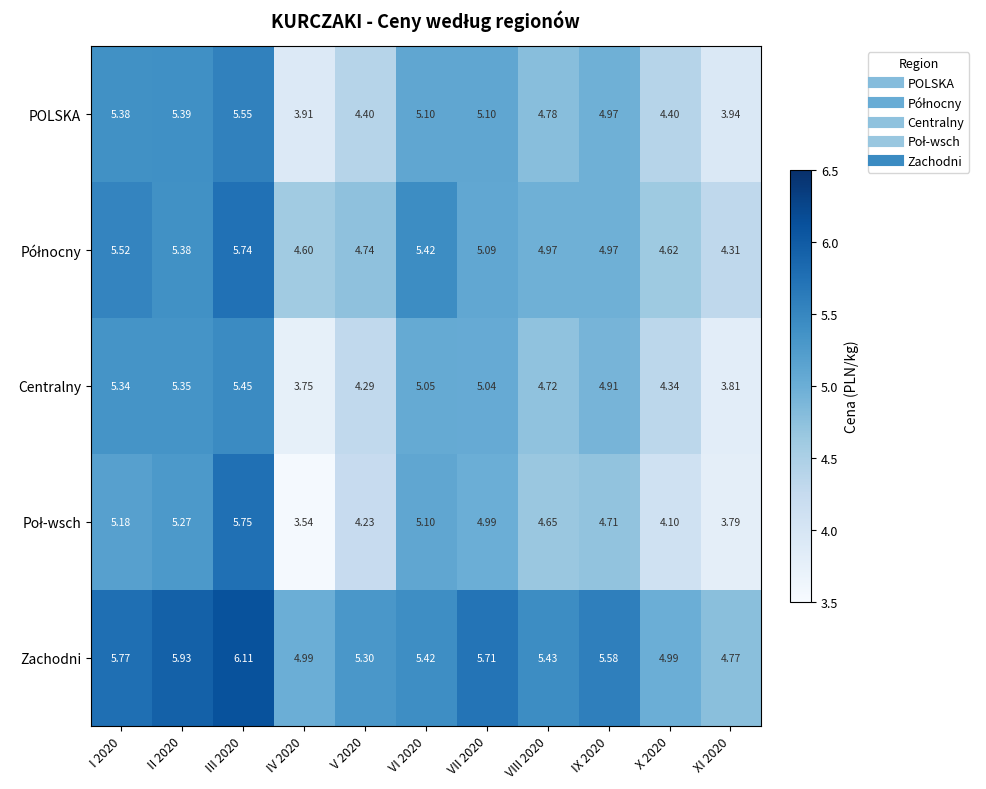

Is the value of POLSKA at VIII 2020 greater than the value of Centralny at XI 2020?

Yes